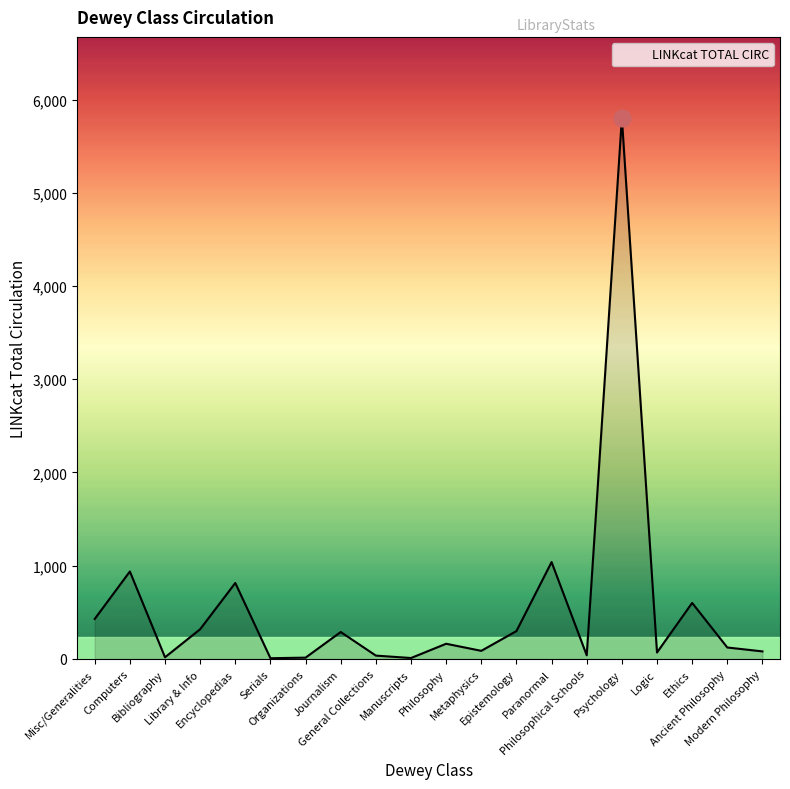

What is the difference between the maximum and minimum values?

5794